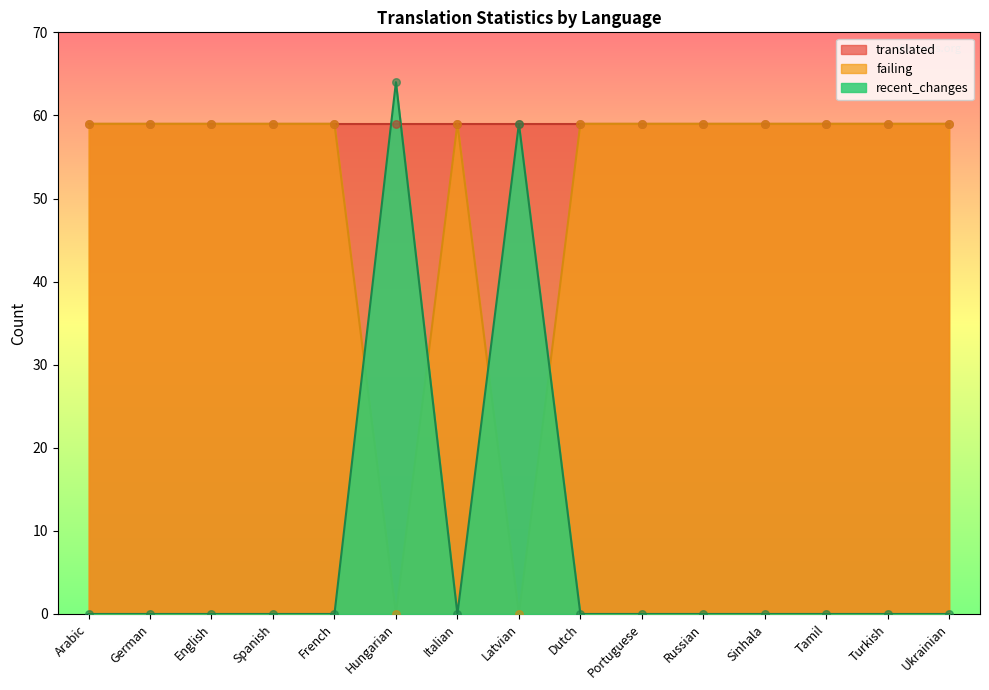

Which series contains the lowest Y value?

failing